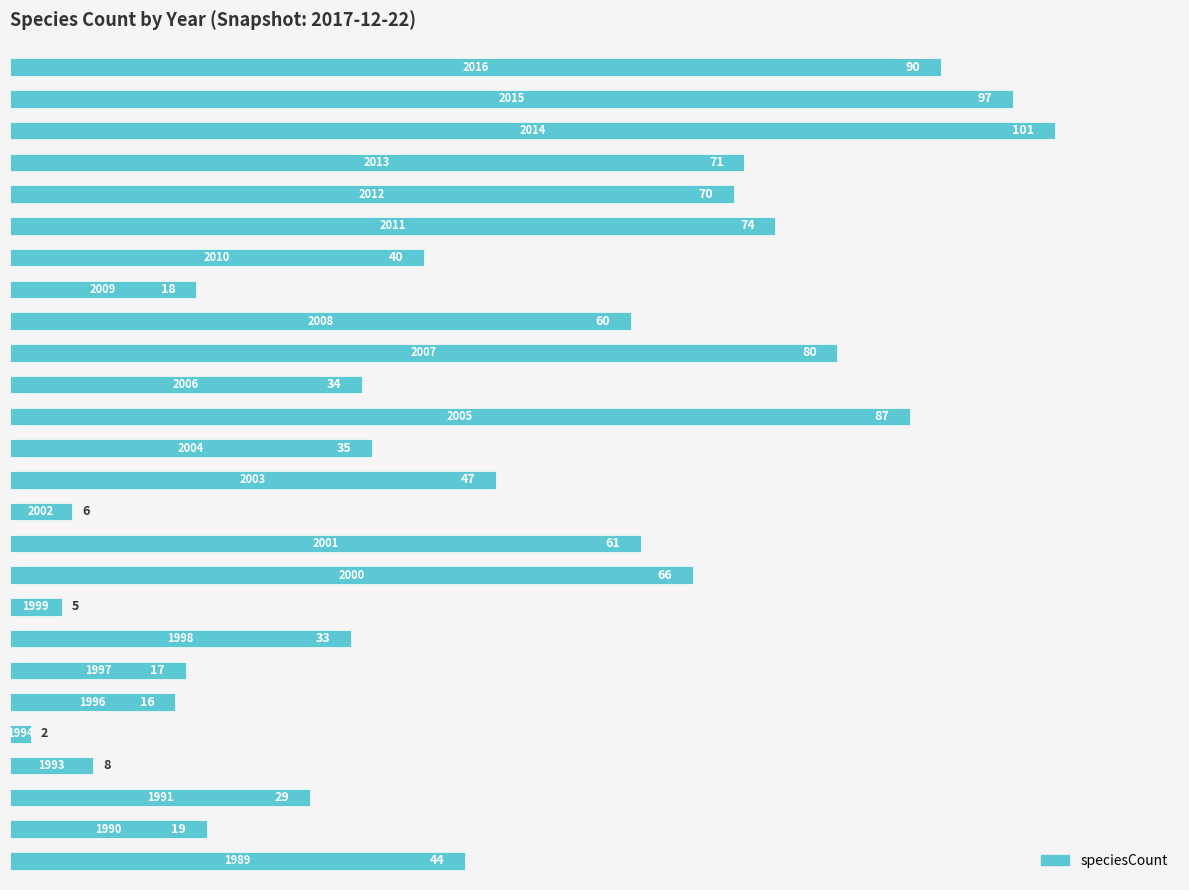

What is the average value?

47